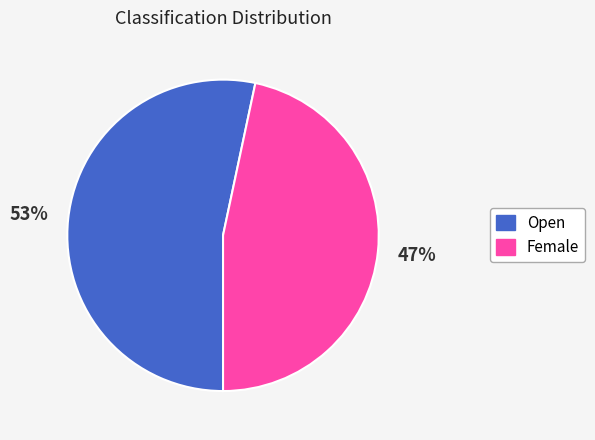

Count the number of slices in the pie.

2